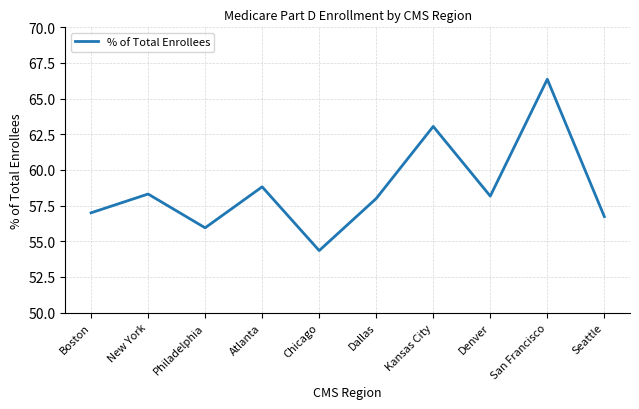

What is the change in value from New York to Dallas?

-0.3